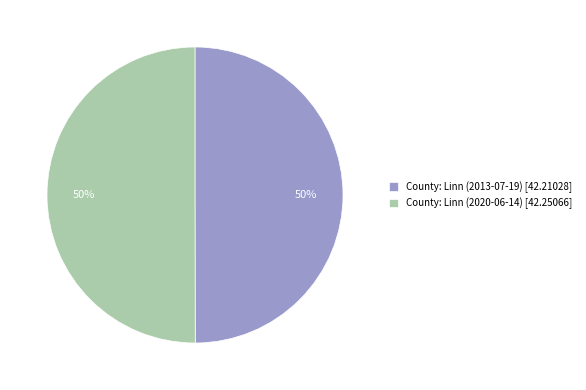

To the nearest percent, what portion does County: Linn (2020-06-14) represent?

50%